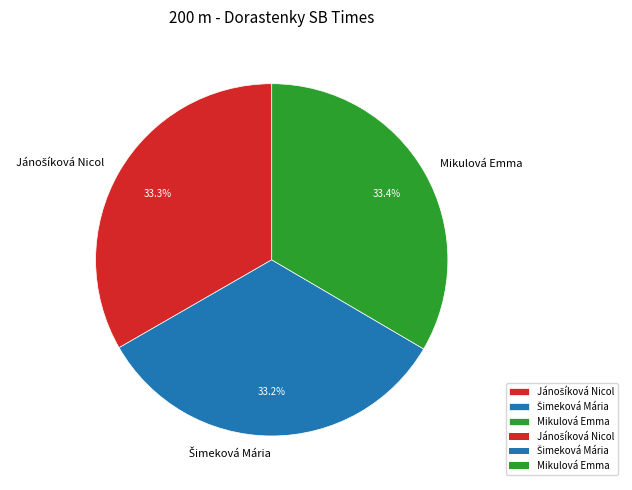

How many slices are in this pie chart?

3